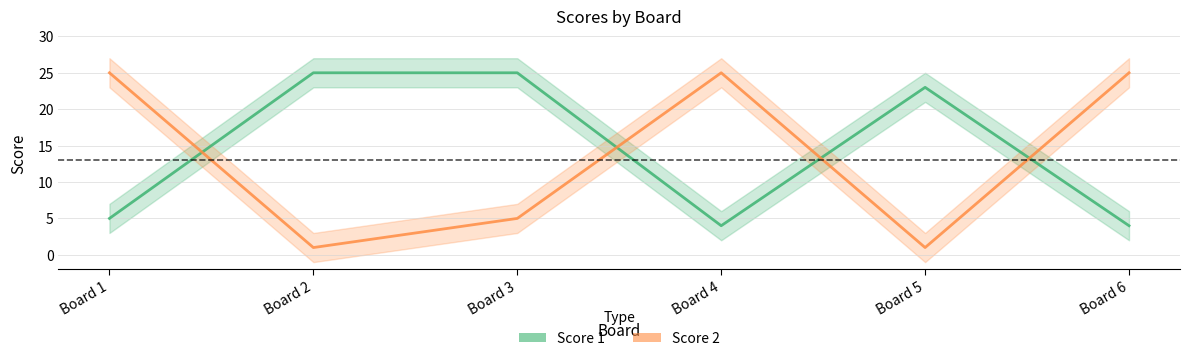

Which series has the largest total across all categories?

Score 1